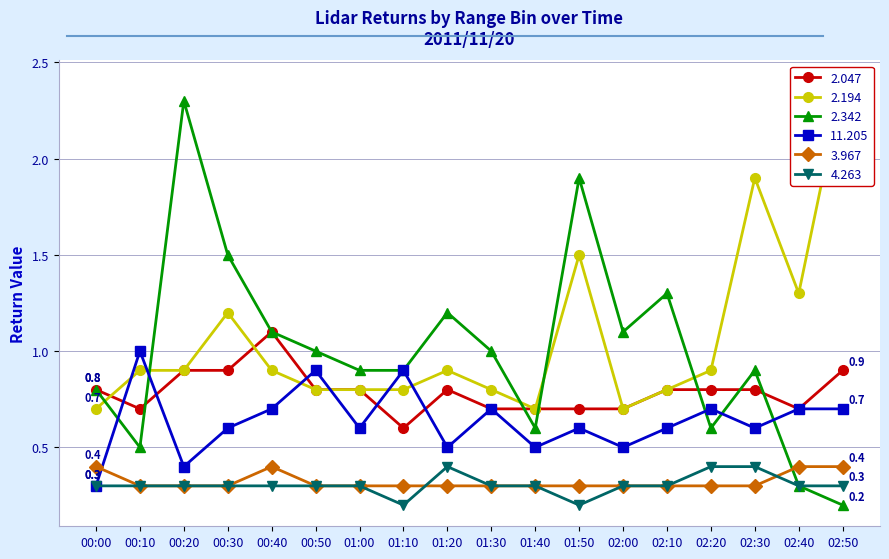

Which series has the largest range (max minus min)?

2.342